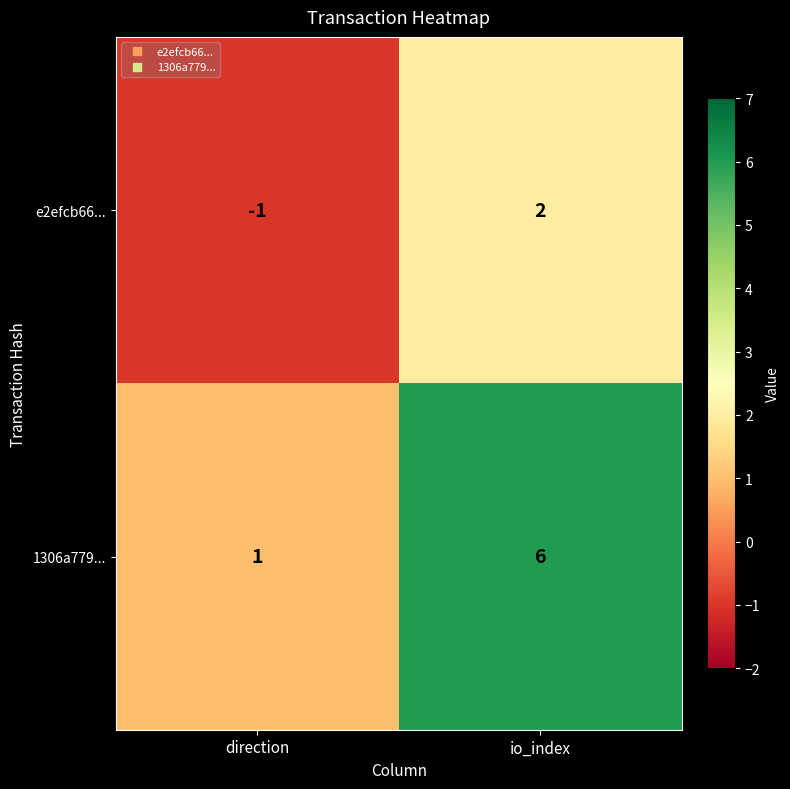

How many series are shown in this chart?

2